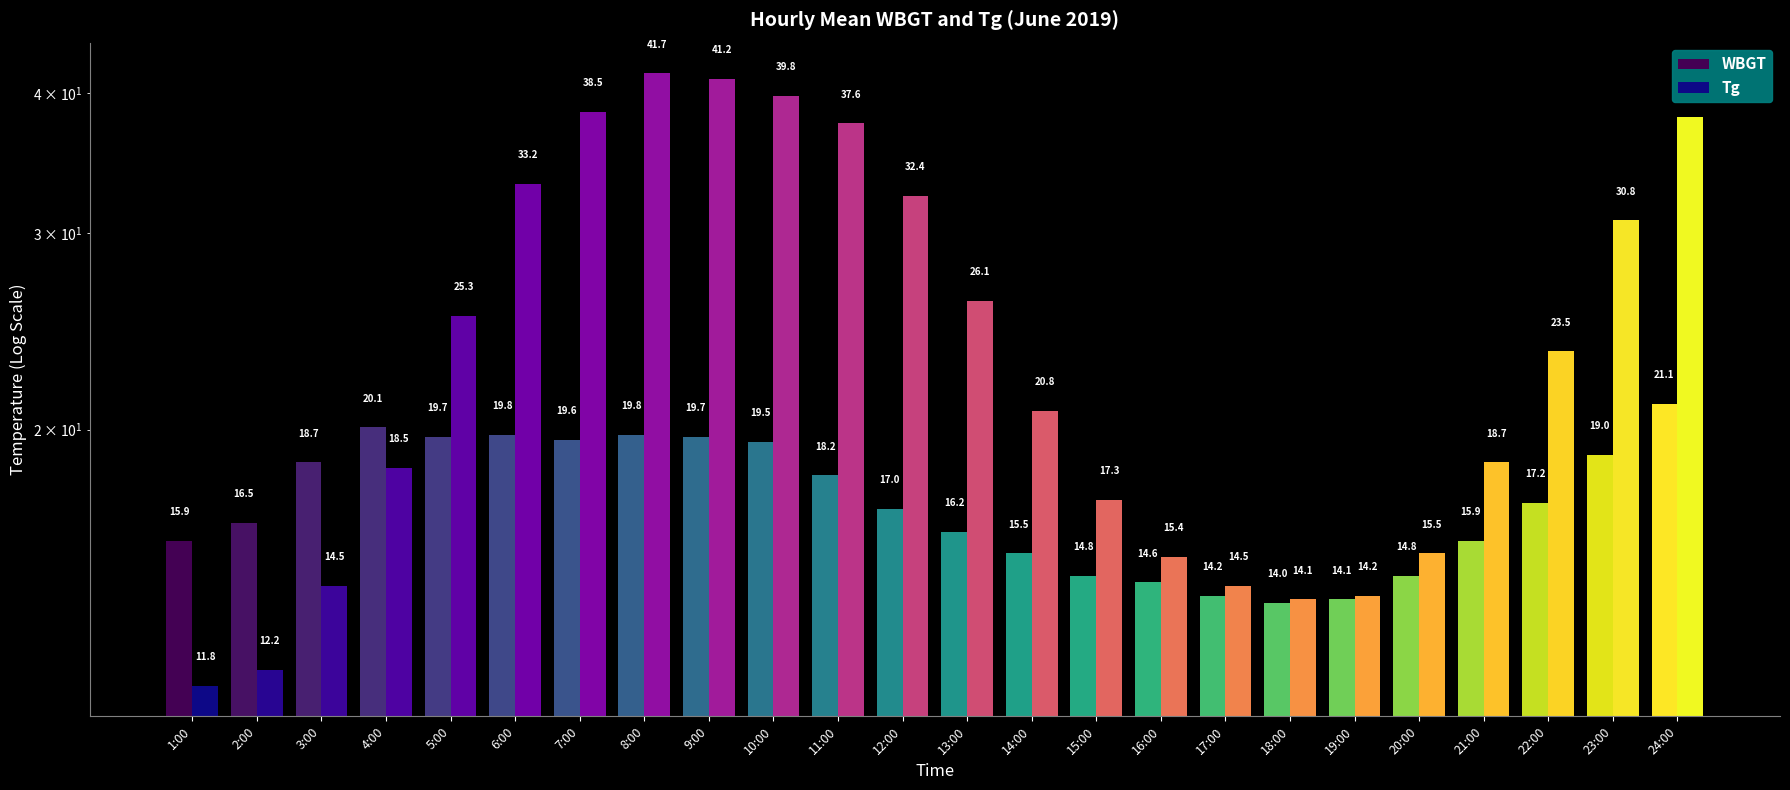

Does the chart contain any negative values?

No